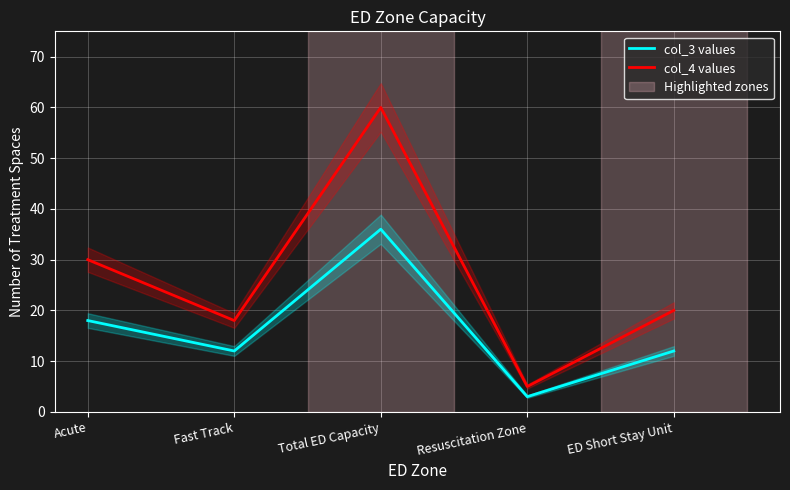

Which series has the widest spread of values?

col_4 values